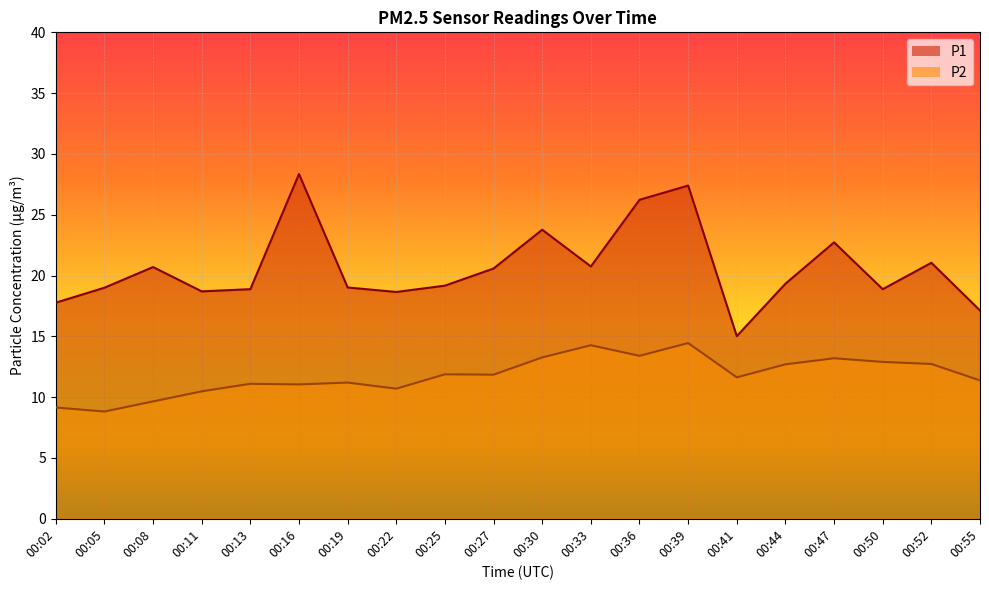

Reading right to left, list all the values displayed in this chart.

P1: 00:55=17.1	00:52=21.1	00:50=18.9	00:47=22.7	00:44=19.3	00:41=15.0	00:39=27.4	00:36=26.2	00:33=20.8	00:30=23.8	00:27=20.6	00:25=19.2	00:22=18.6	00:19=19.0	00:16=28.4	00:13=18.9	00:11=18.7	00:08=20.7	00:05=19.0	00:02=17.8
P2: 00:55=11.4	00:52=12.7	00:50=12.9	00:47=13.2	00:44=12.7	00:41=11.6	00:39=14.4	00:36=13.4	00:33=14.3	00:30=13.3	00:27=11.8	00:25=11.9	00:22=10.7	00:19=11.2	00:16=11.1	00:13=11.1	00:11=10.5	00:08=9.7	00:05=8.8	00:02=9.2